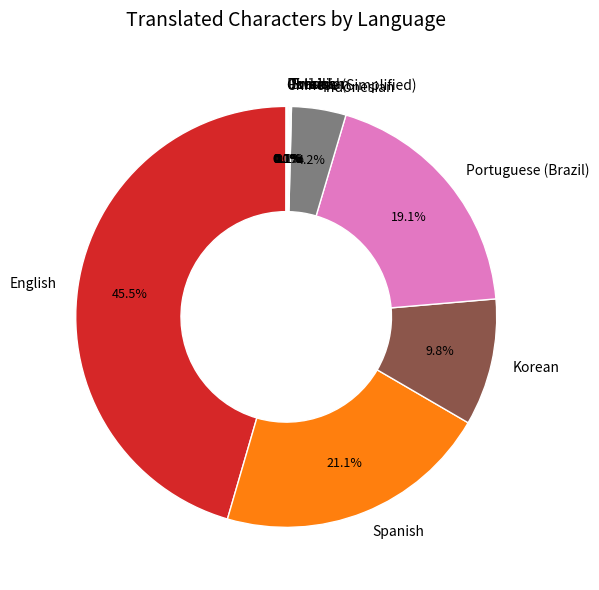

Which slice is the largest?

English